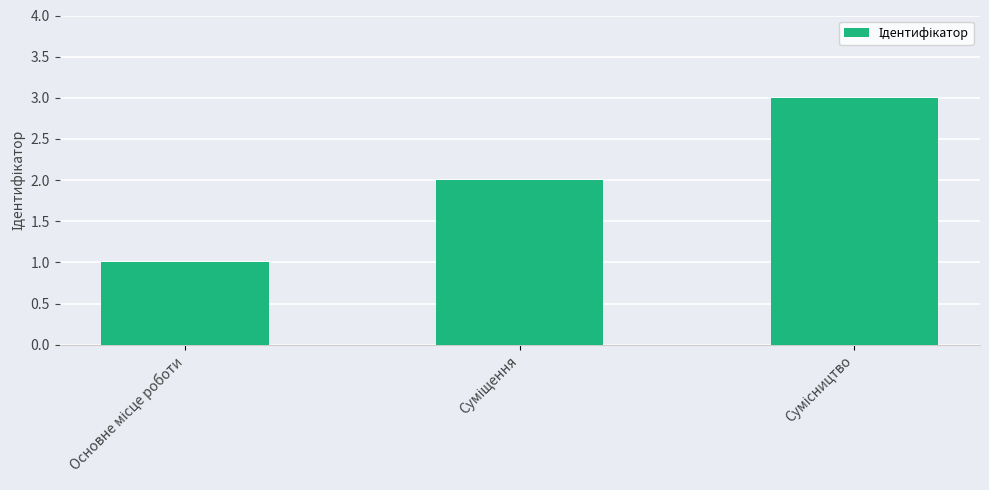

What is the value of the 1st bar from the left?

1